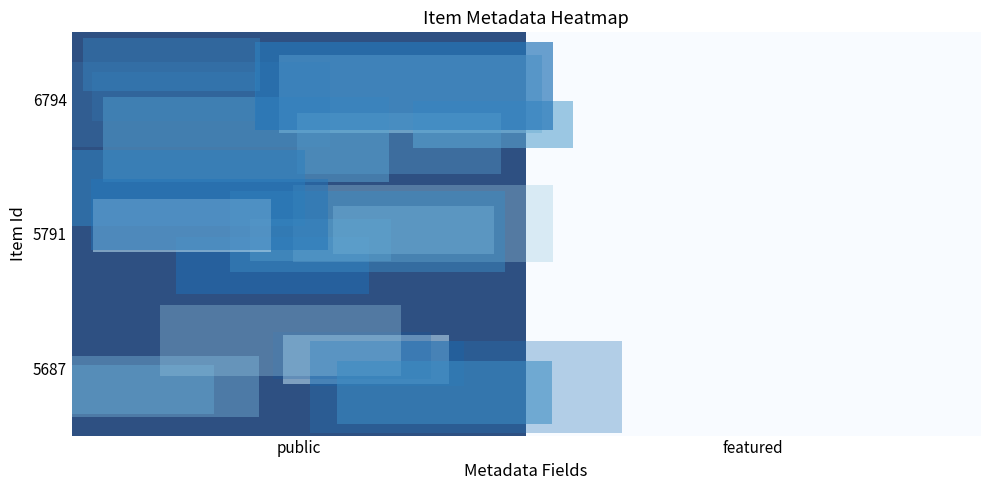

Reading left to right, transcribe all the data shown in this chart.

6794: public=1	featured=0
5791: public=1	featured=0
5687: public=1	featured=0